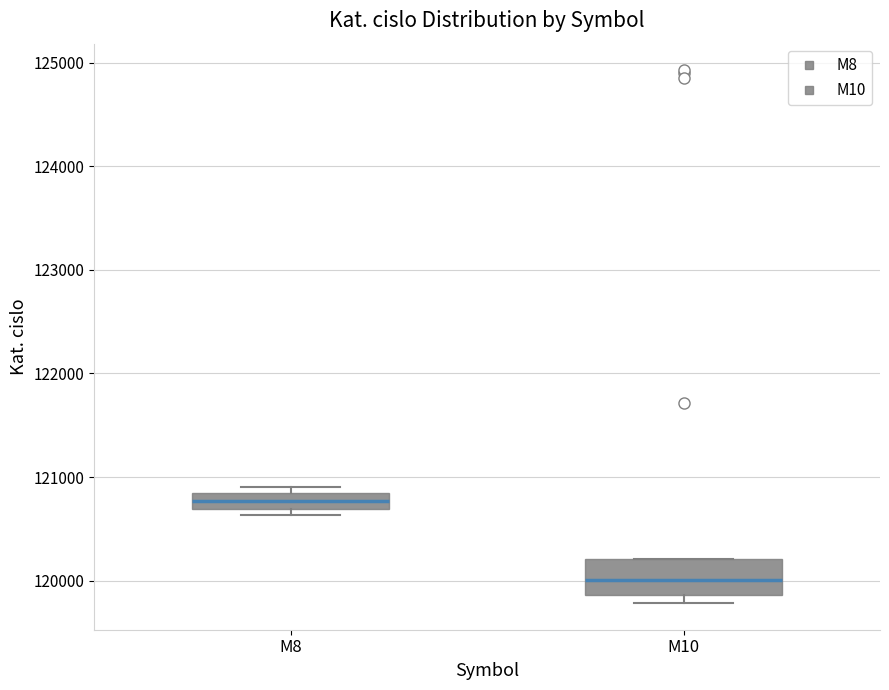

Where is the upper edge of the box for M10 on the y-axis? The values are not printed on the chart, so give them approximately, as read against the axis.

120200